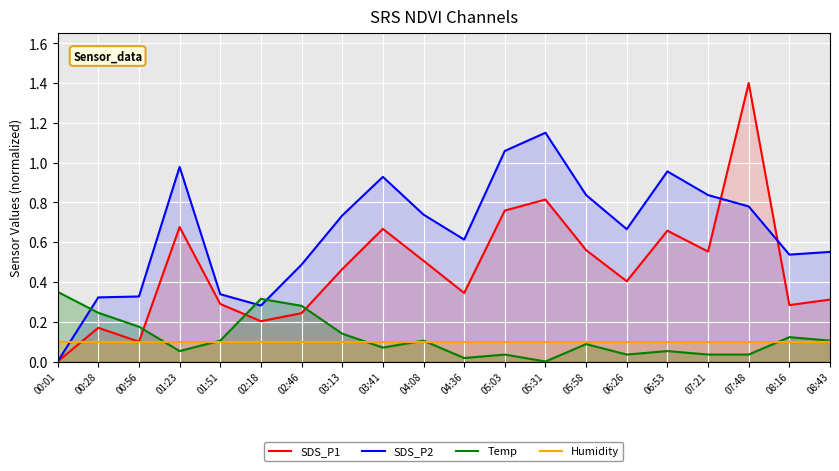

Is the value of Temp at 01:51 greater than the value of SDS_P2 at 08:43?

No